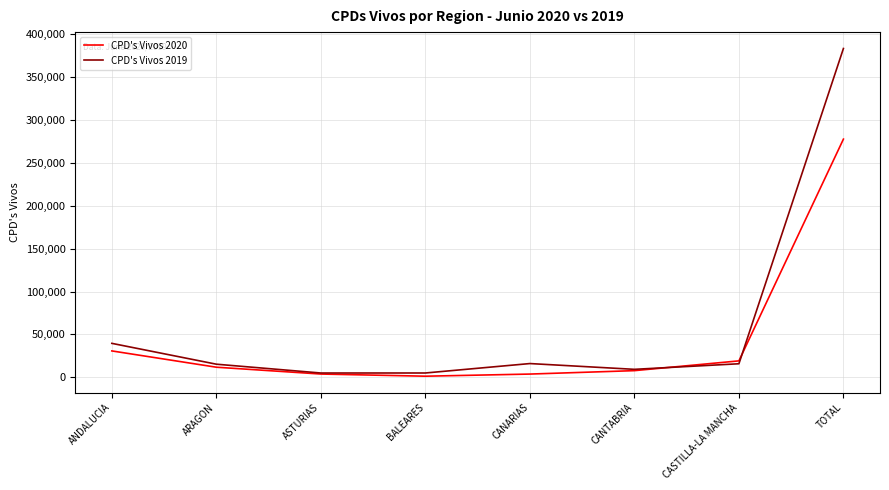

Which label corresponds to the largest value in the chart?

TOTAL